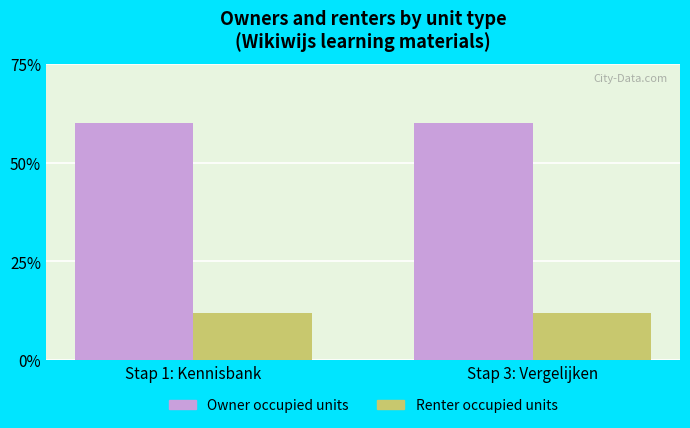

Reading right to left, what are all the values shown in this chart?

Owner occupied units: Stap 3: Vergelijken=60.0	Stap 1: Kennisbank=60.0
Renter occupied units: Stap 3: Vergelijken=12.0	Stap 1: Kennisbank=12.0